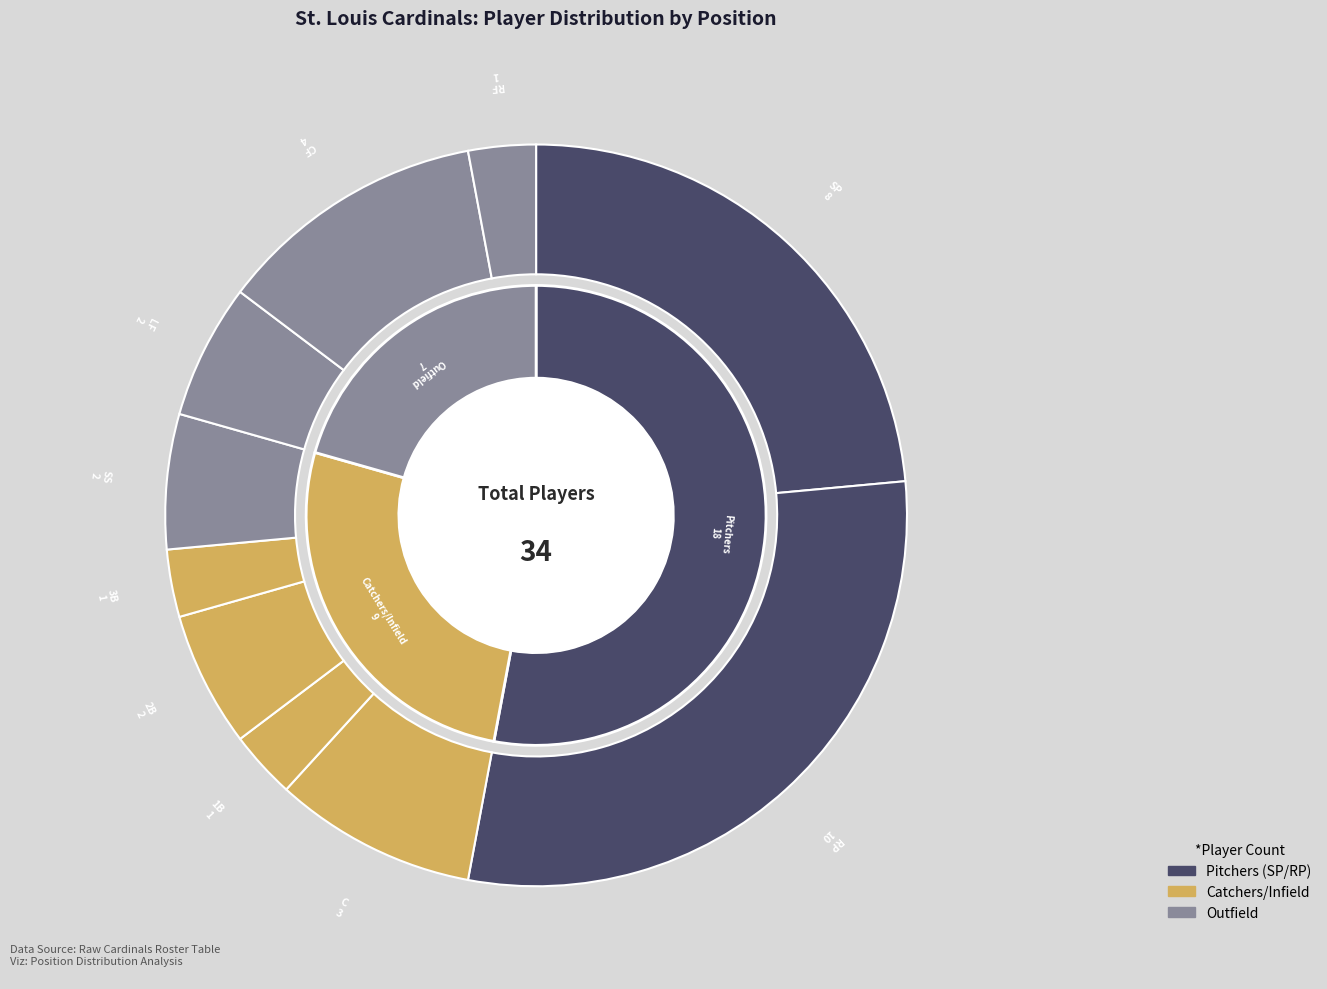

Does RF account for over 50% of the chart?

No